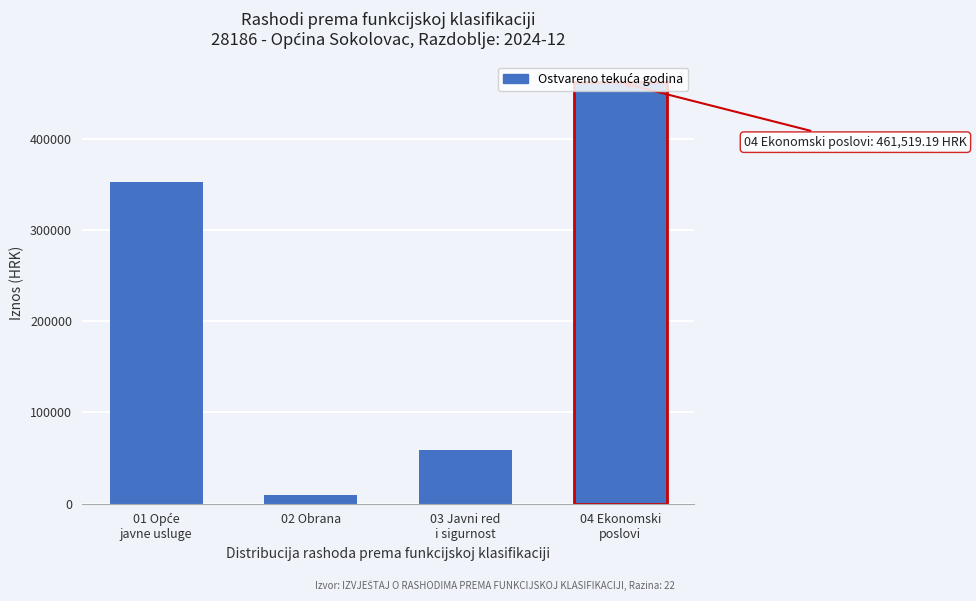

What is the value of the 2nd bar from the left?

10000.0